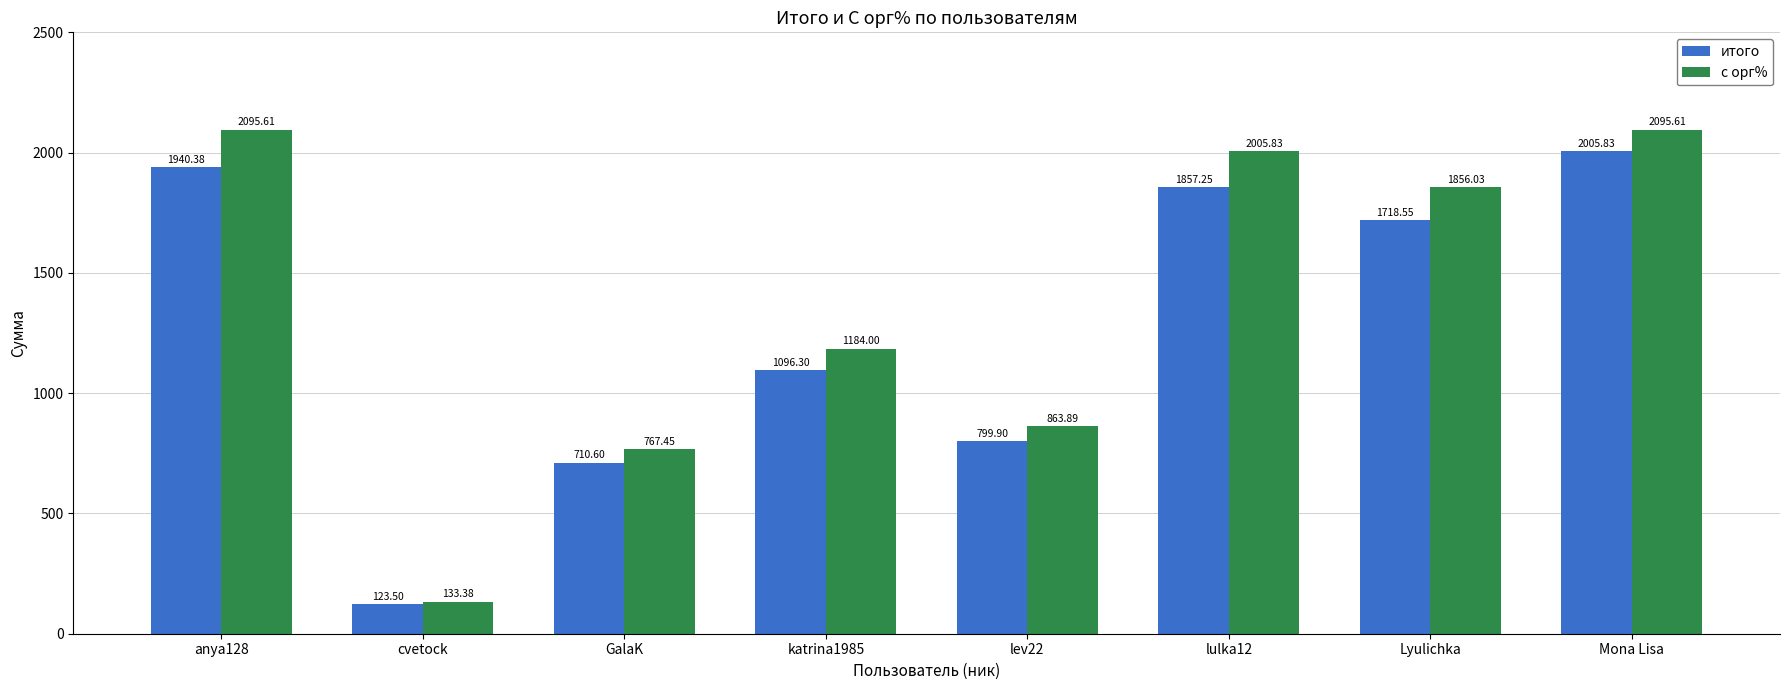

What is the minimum value for итого?

123.5